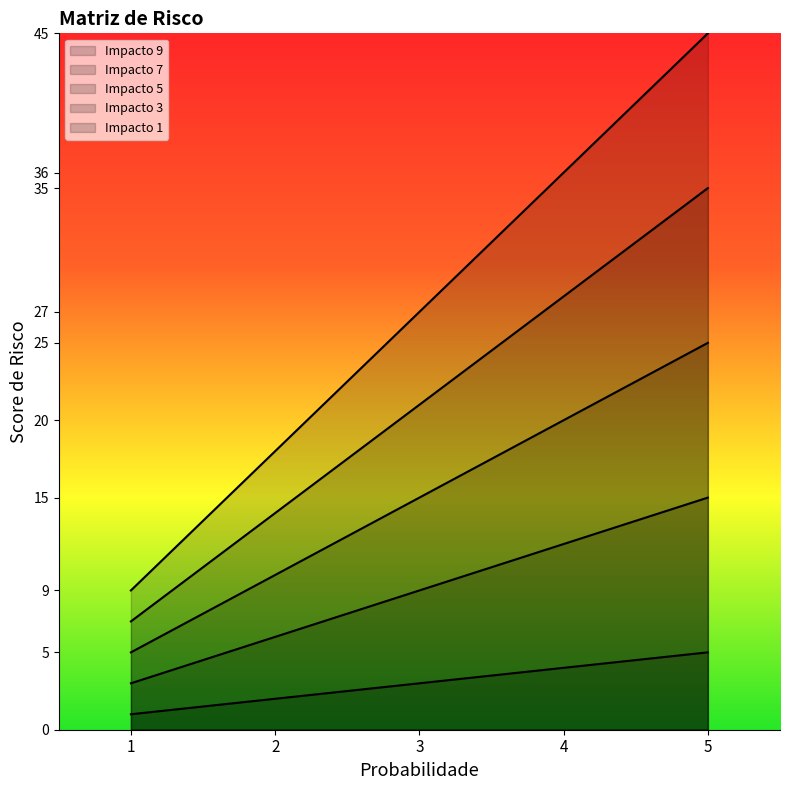

Rank the series by their average value, from highest to lowest.

Impacto 9, Impacto 7, Impacto 5, Impacto 3, Impacto 1